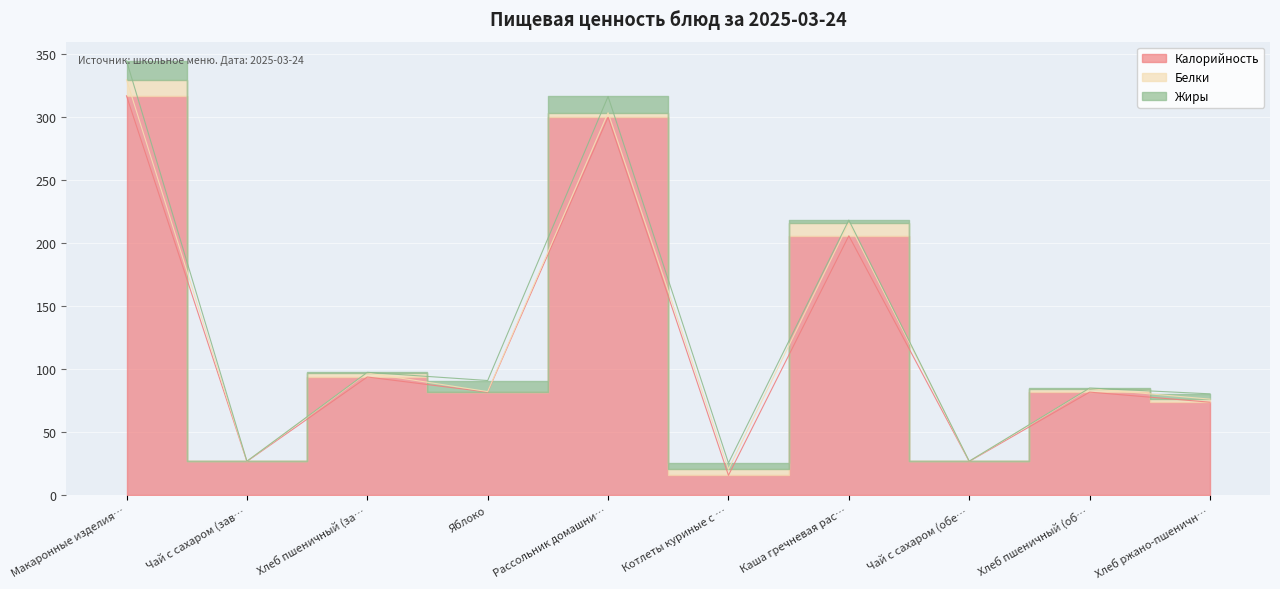

How many lines are shown in the chart?

3